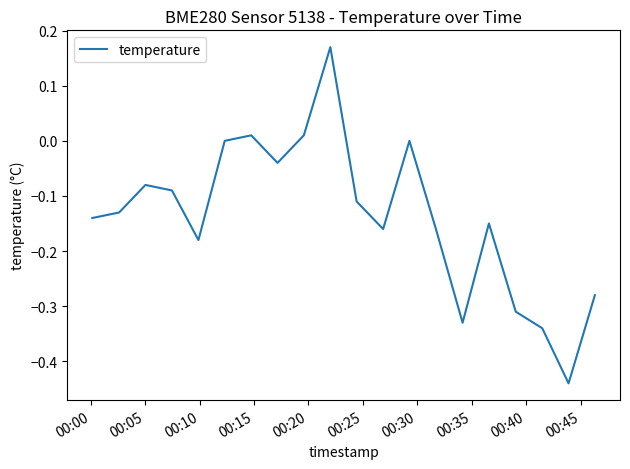

What is the difference between the maximum and minimum values?

0.6